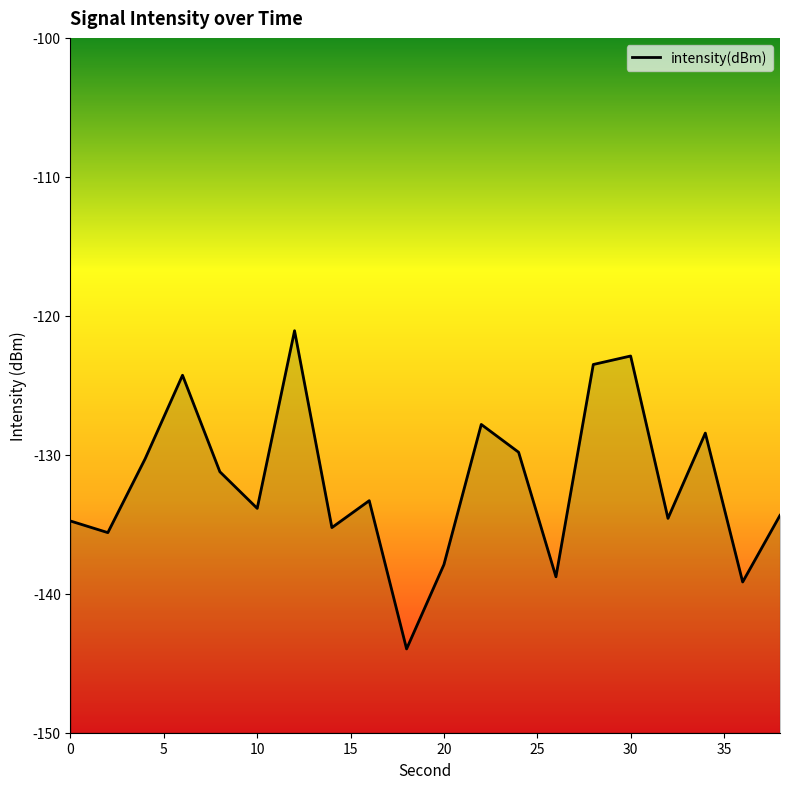

What is the change in value from 28 to 30?

+0.6